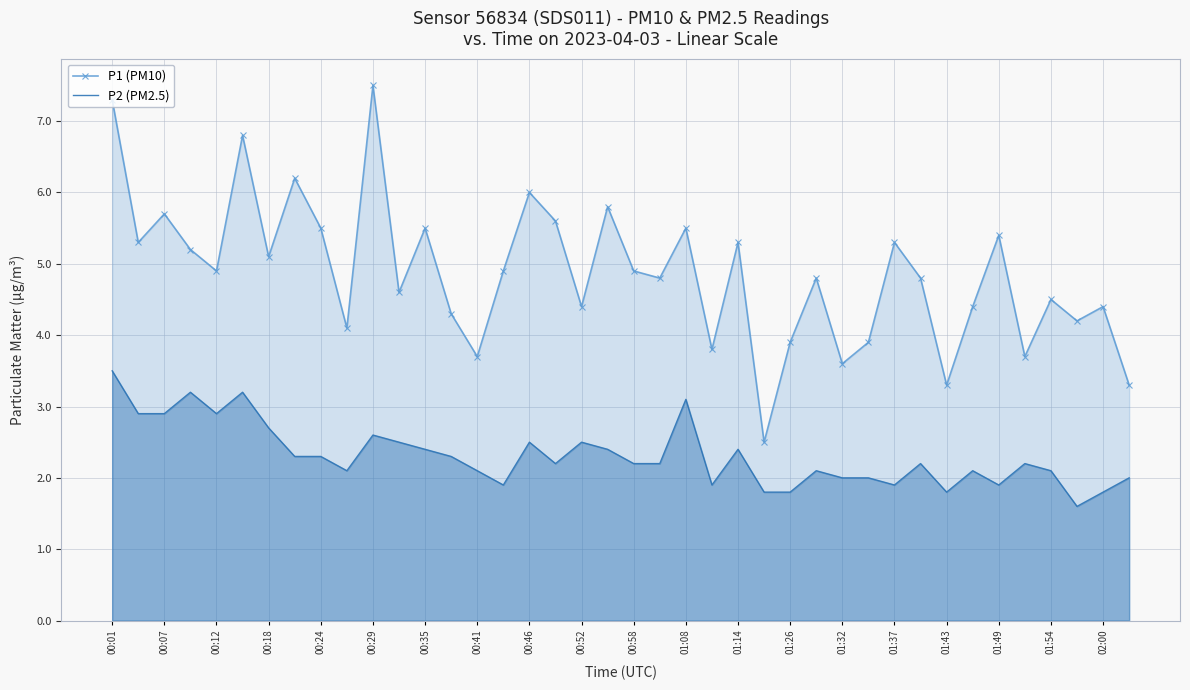

List the series in order of their overall mean, lowest first.

P2 (PM2.5), P1 (PM10)